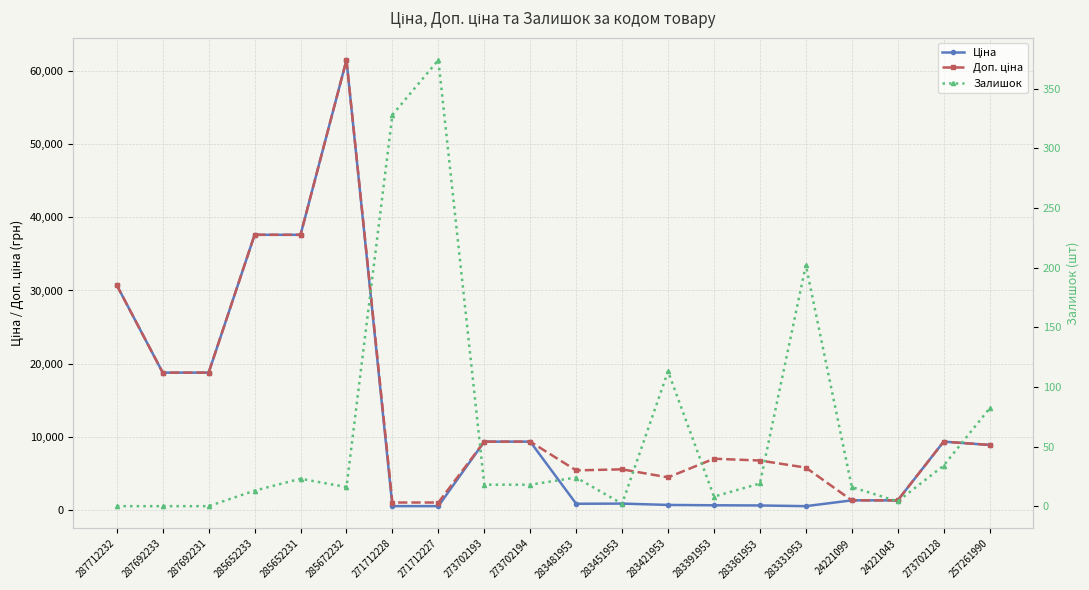

At 283481953, list the series in order from largest to smallest.

Доп. ціна, Ціна, Залишок